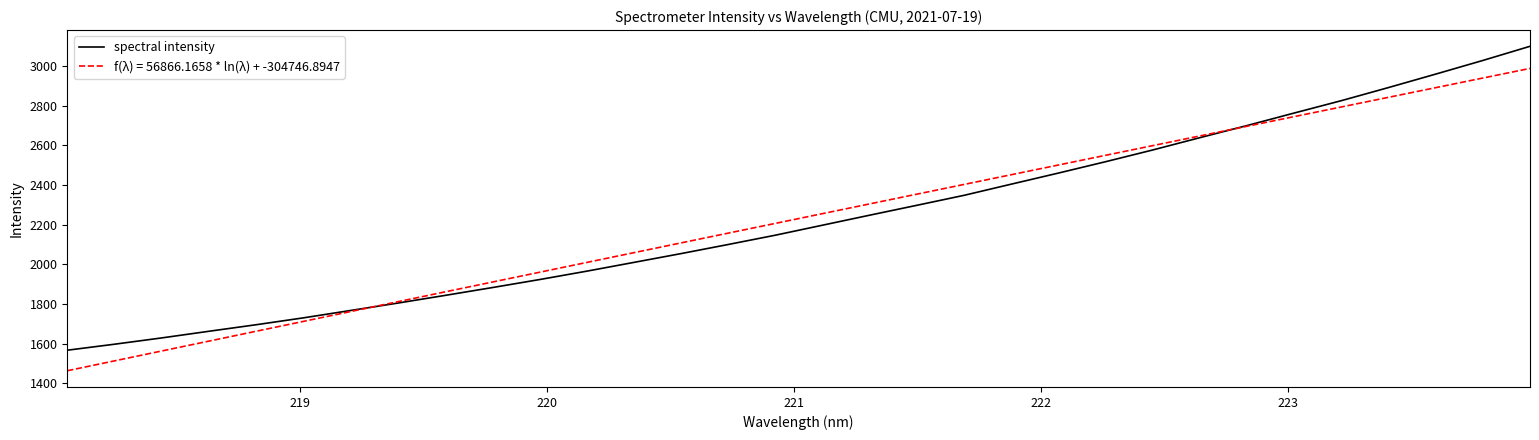

How many lines are shown in the chart?

2